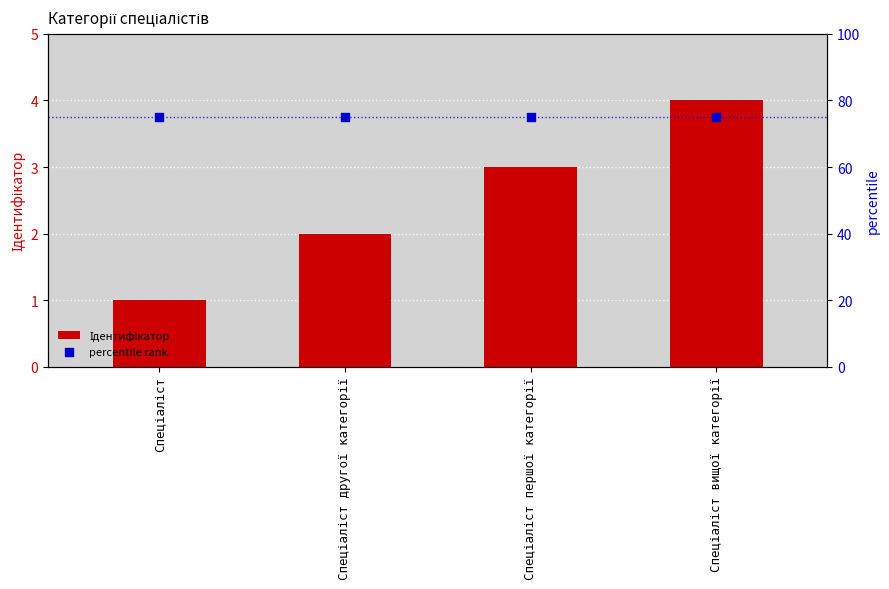

Which series contains the highest Y value?

percentile rank